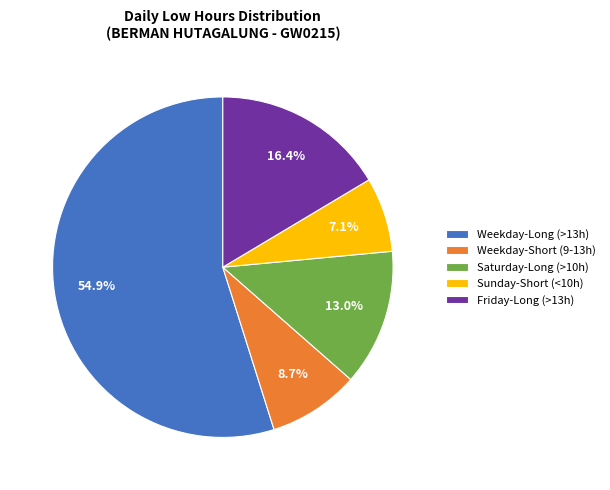

Is there any slice that represents more than half of the pie?

Yes